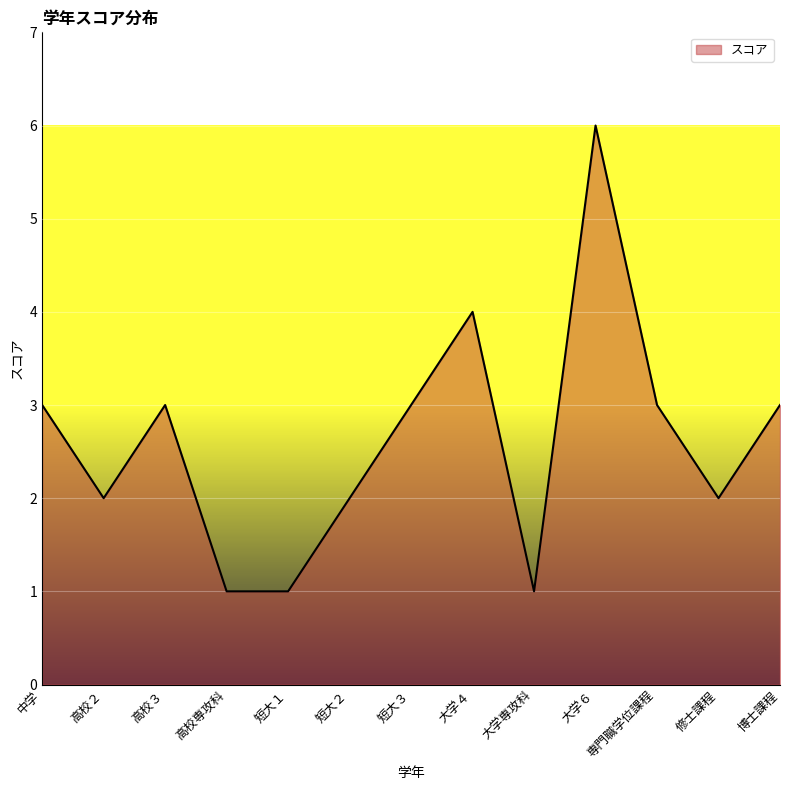

True or false: the data has more than 2 interior local peaks.

True